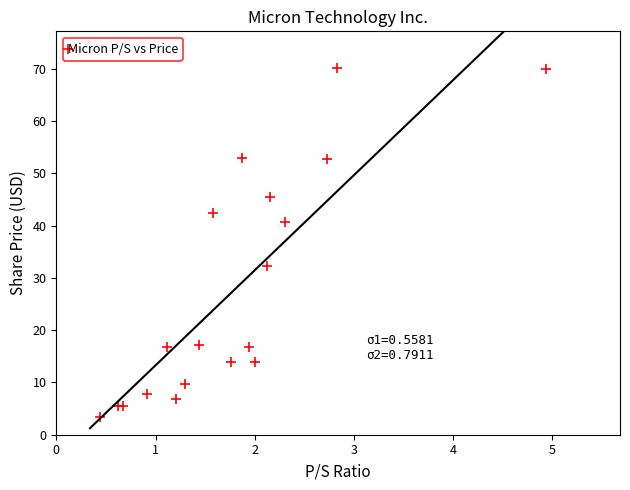

What Y value in the scatter plot is closest to 36?

32.3